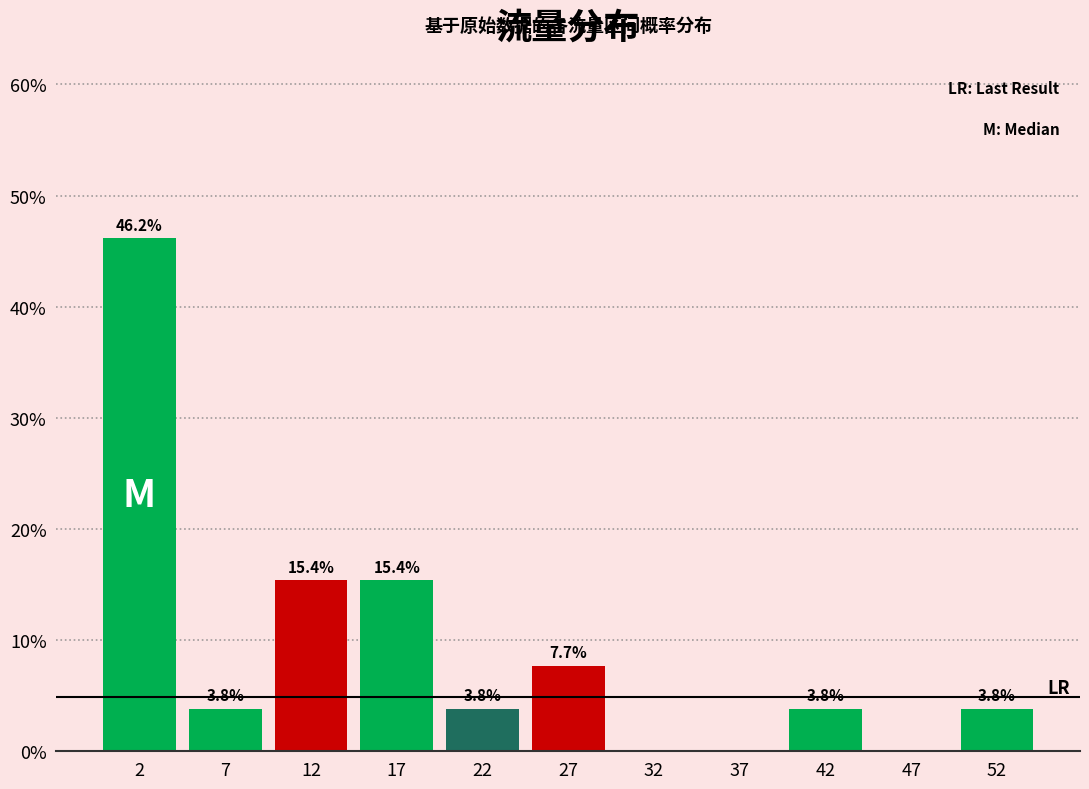

Which range on the x-axis has the tallest bar?

0 to 5